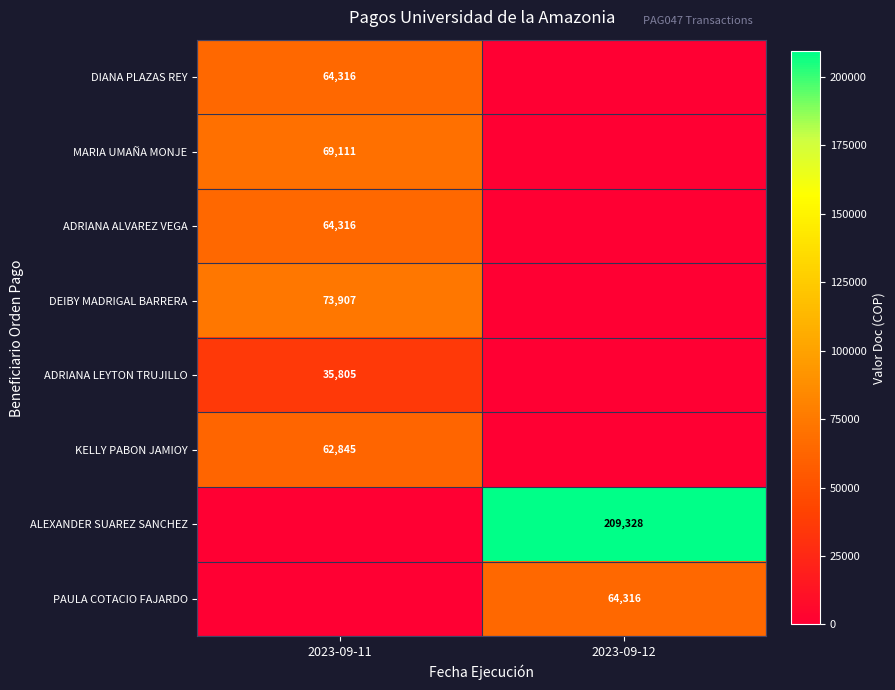

Is the value of ALEXANDER SUAREZ SANCHEZ at 2023-09-12 greater than the value of DEIBY MADRIGAL BARRERA at 2023-09-11?

Yes